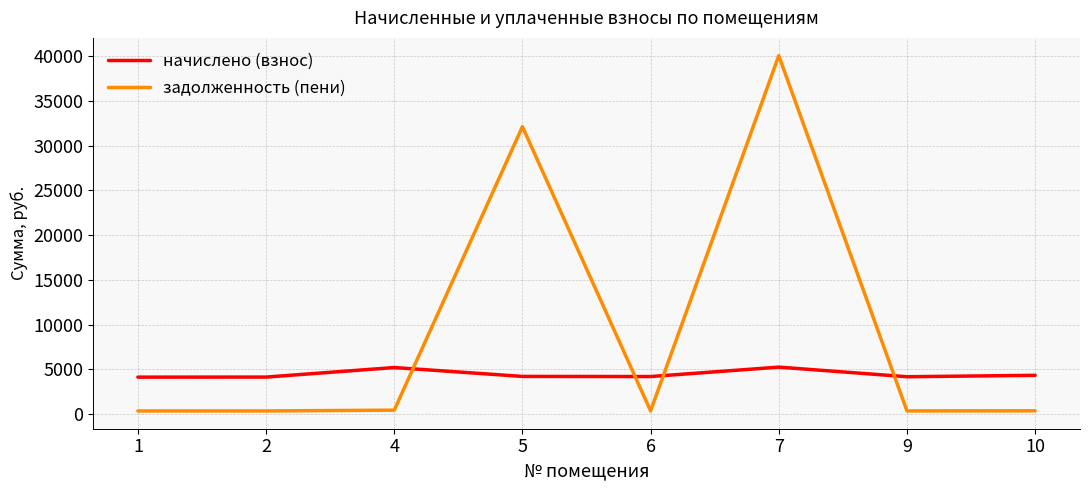

The value of задолженность (пени) at 10 is 360.4. True or false?

True